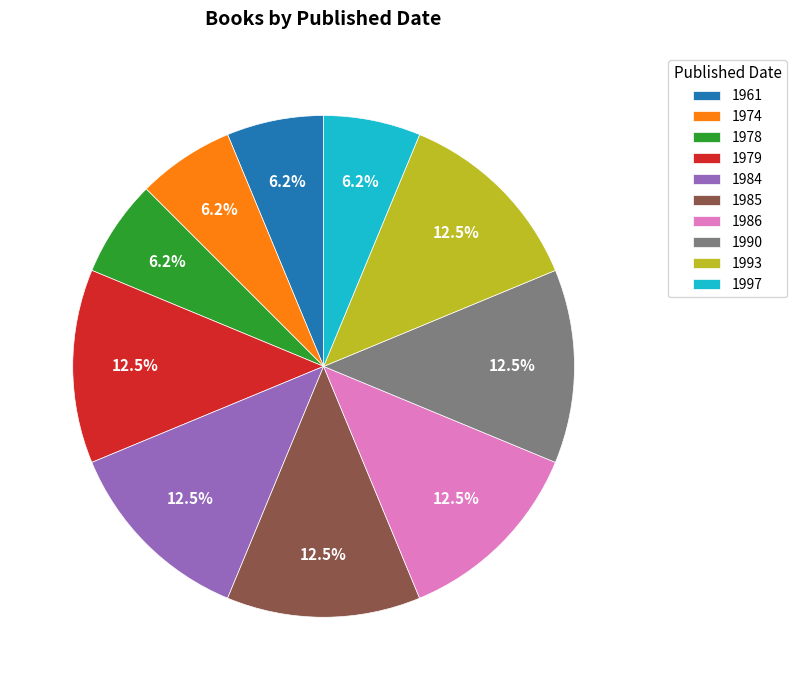

Is it true that 1961 is 6% of the pie?

True